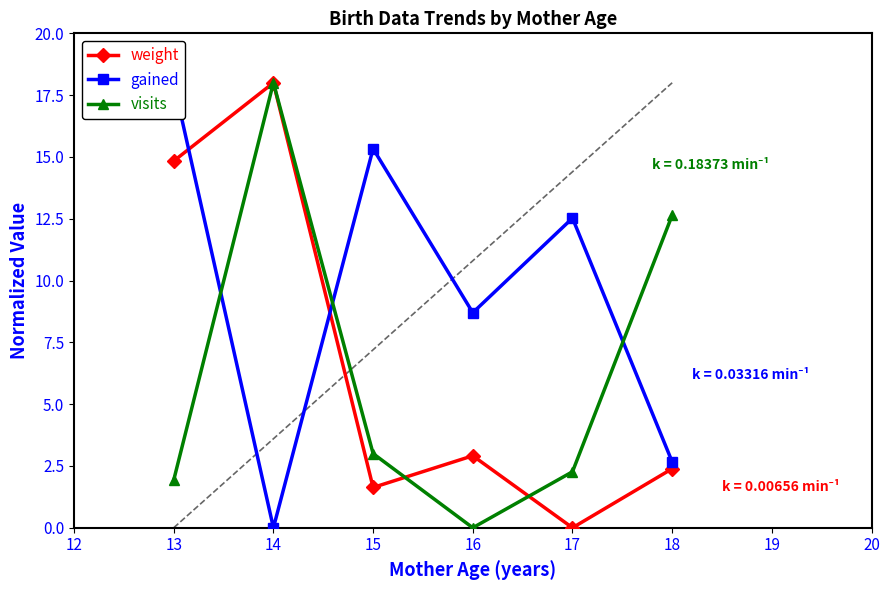

Is it true that weight equals 7.9 at 16?

False